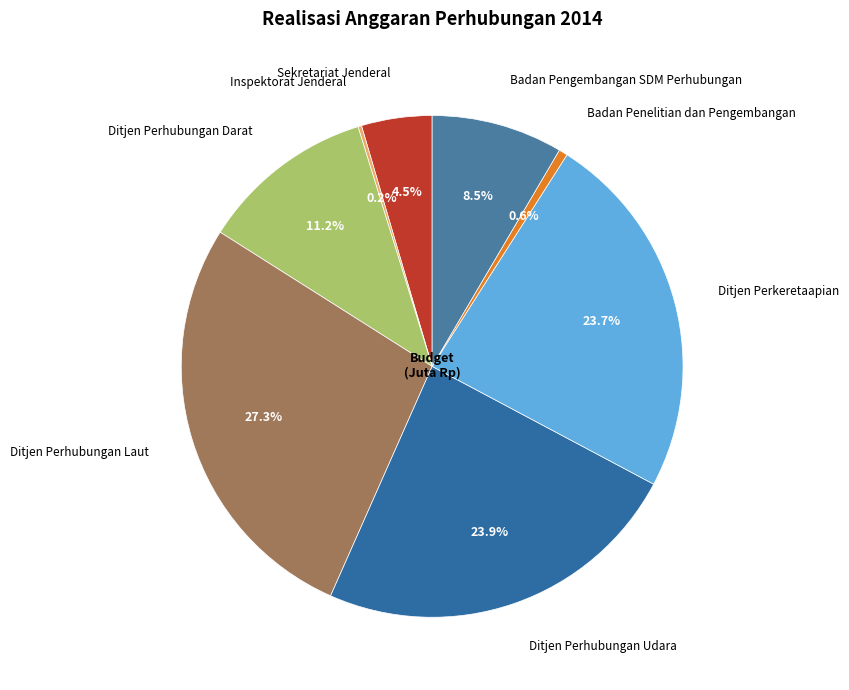

What percentage is the Ditjen Perhubungan Laut slice, to the nearest percent?

27%